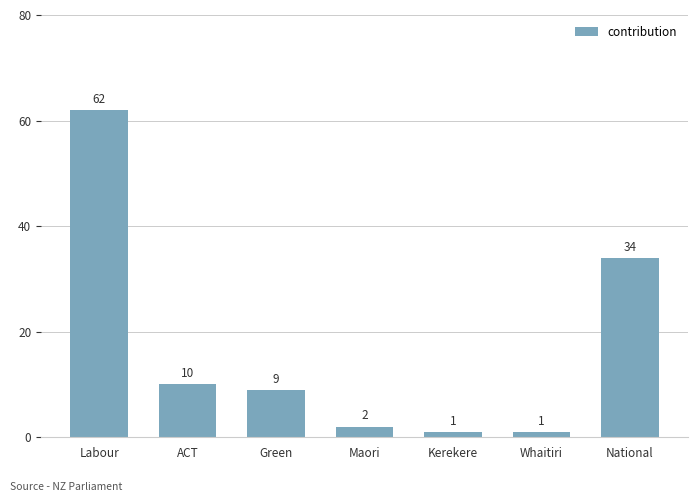

The chart shows a value of 3 at Green. True or false?

False